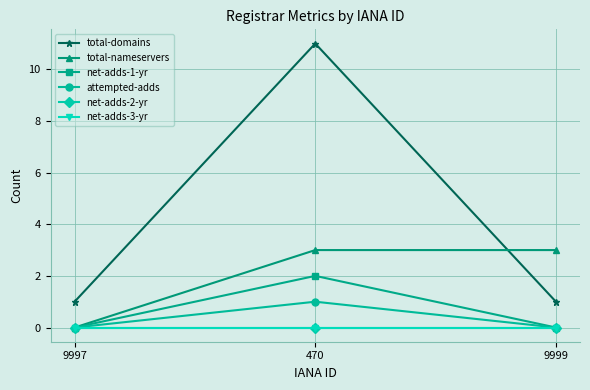

Does the chart have visible grid lines?

Yes